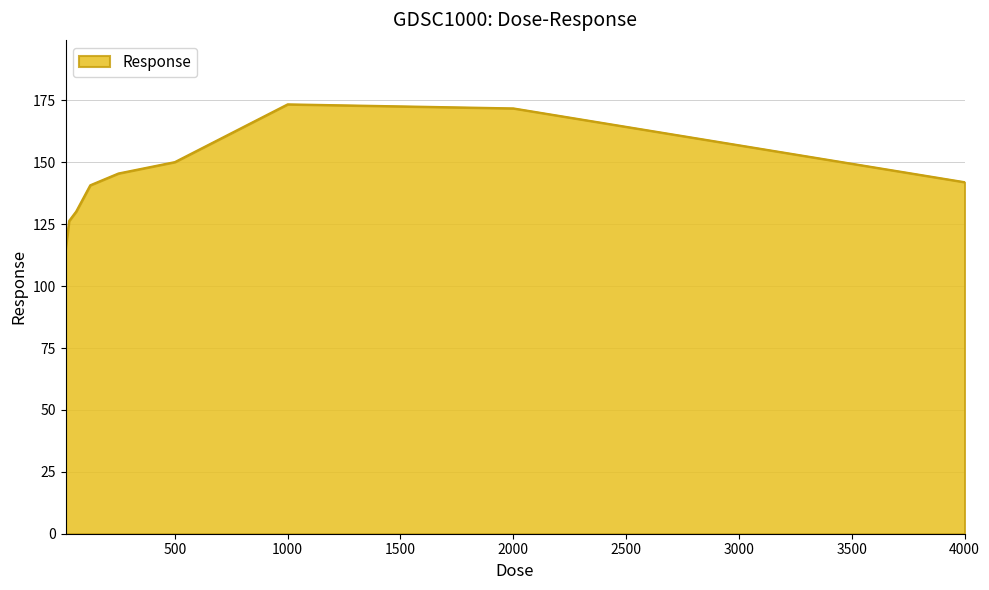

Count the number of data series in this chart.

1